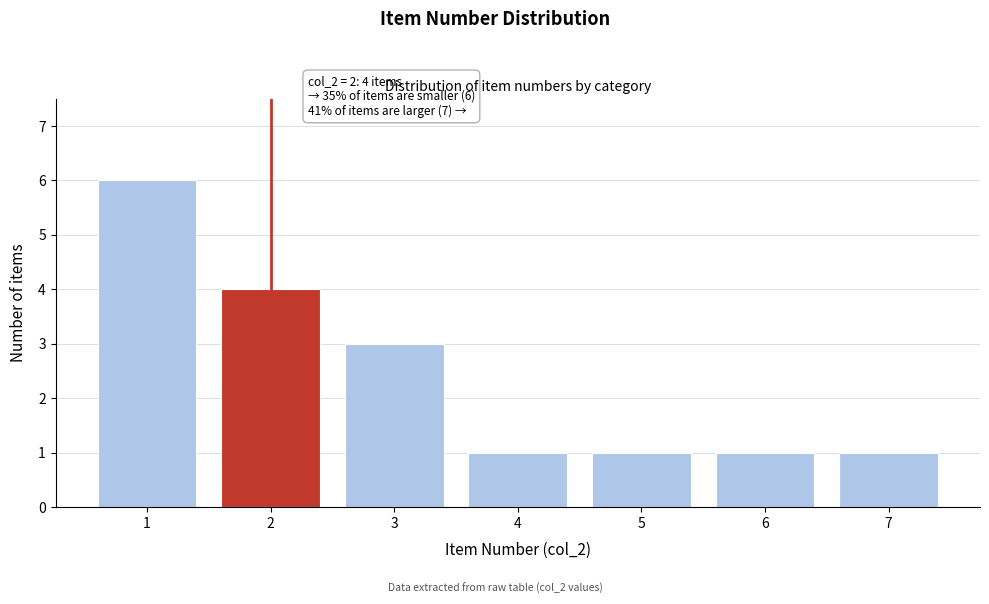

Reading left to right, list all the values displayed in this chart.

6	4	3	1	1	1	1